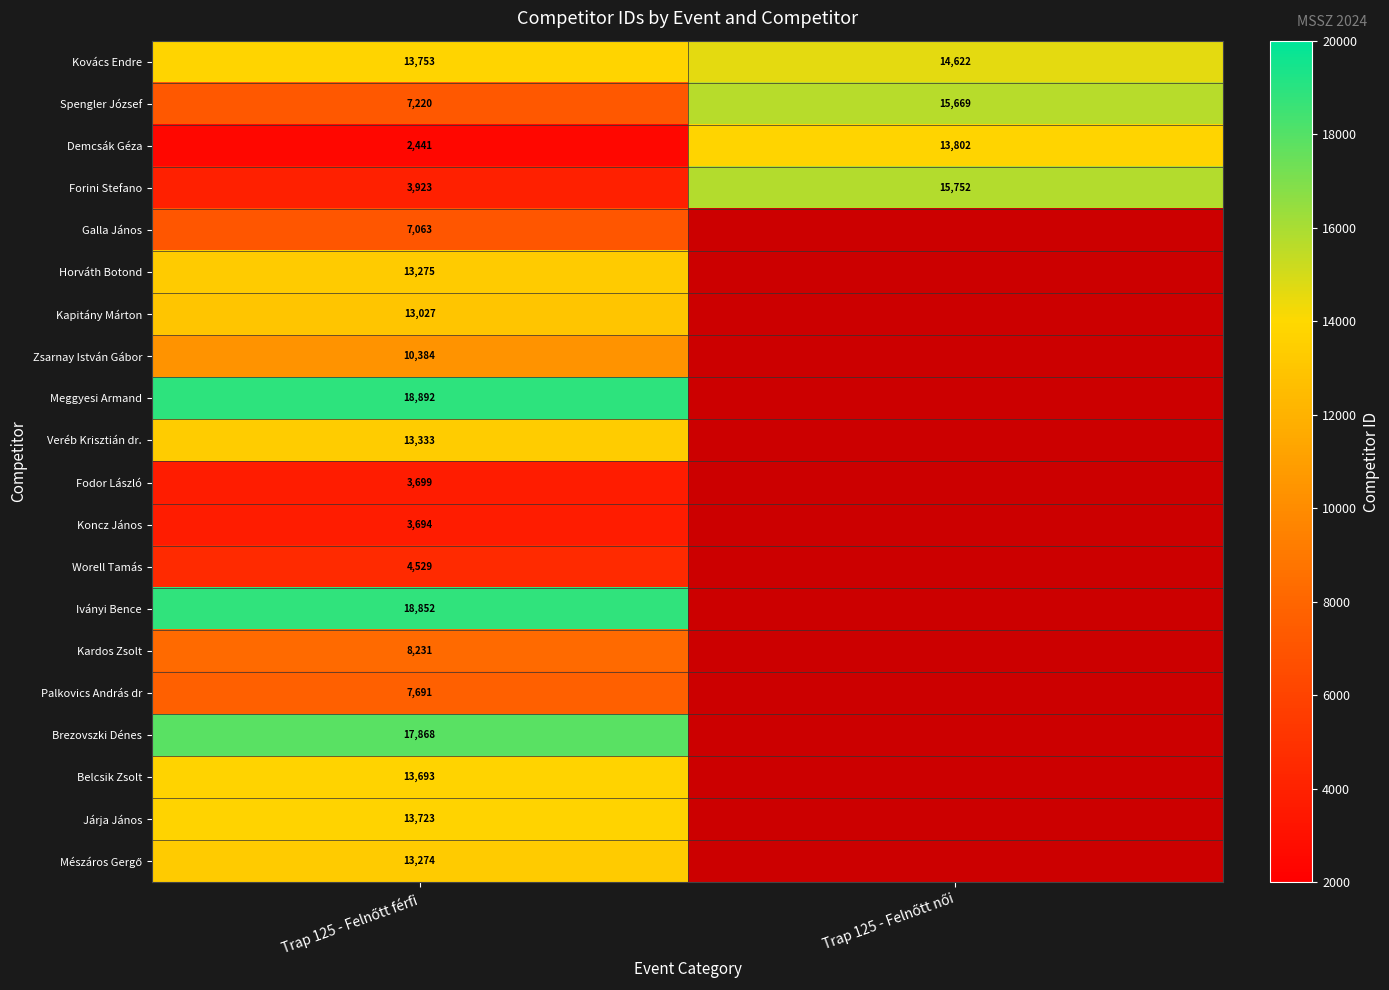

What is the minimum value for Spengler József?

7220